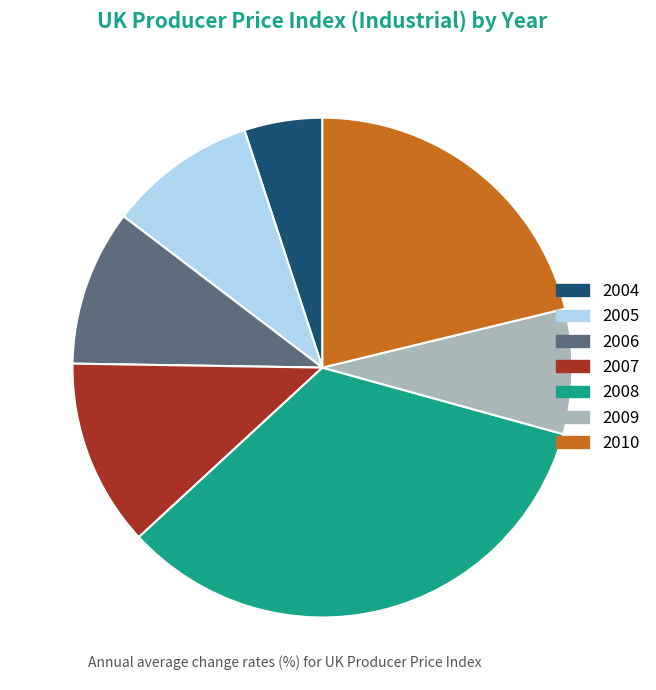

Which slice is the largest?

2008